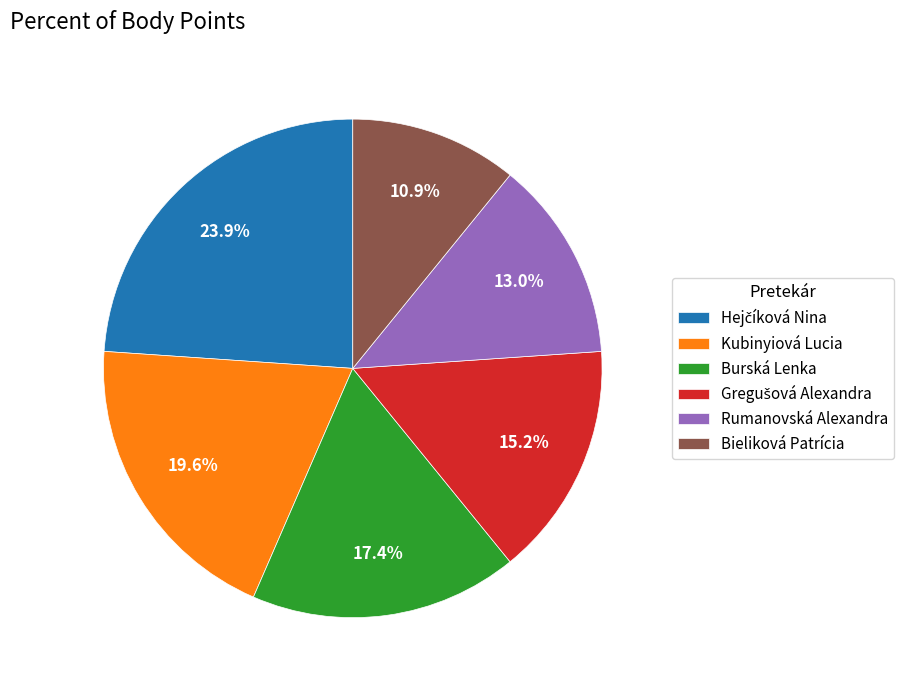

Which category has the smallest portion of the pie?

Bieliková Patrícia